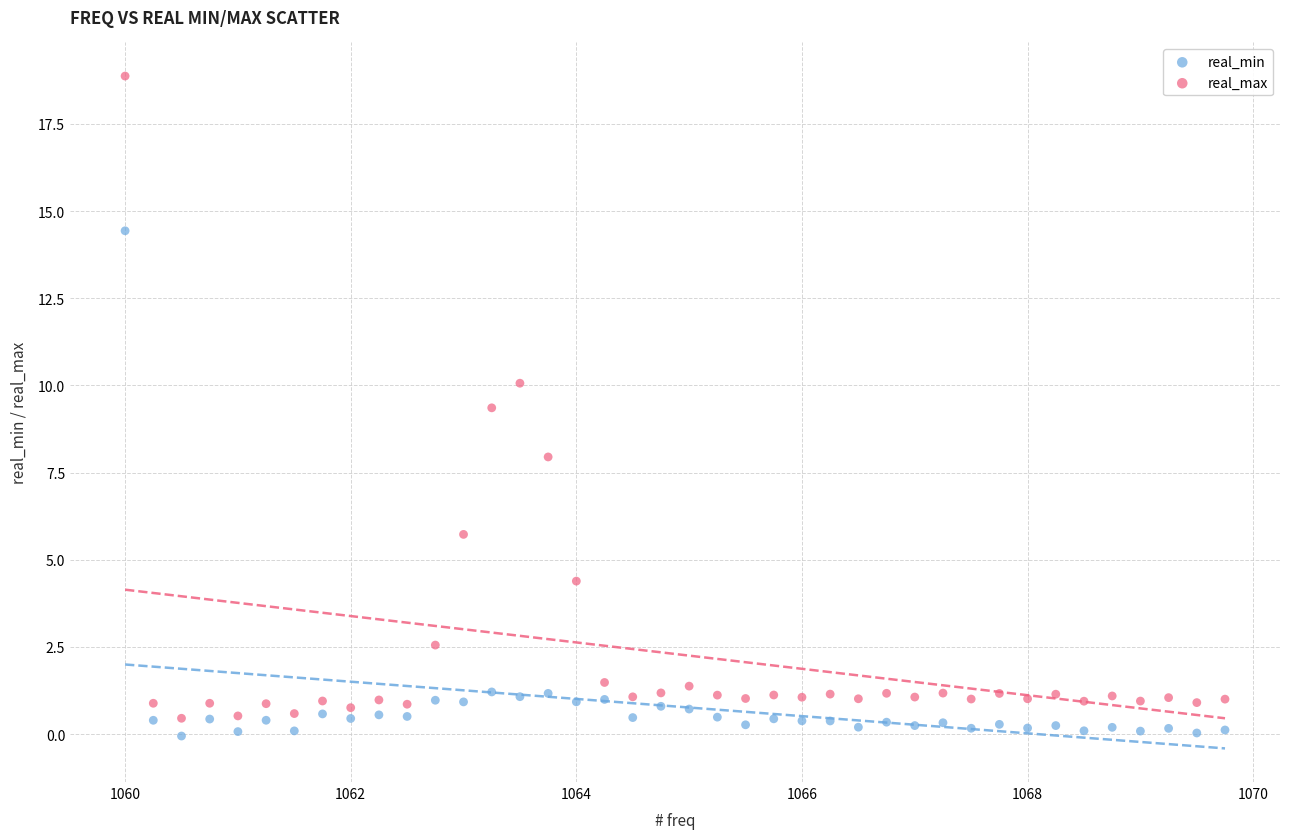

Across all data points, what is the range of X values (max minus min)?

9.8